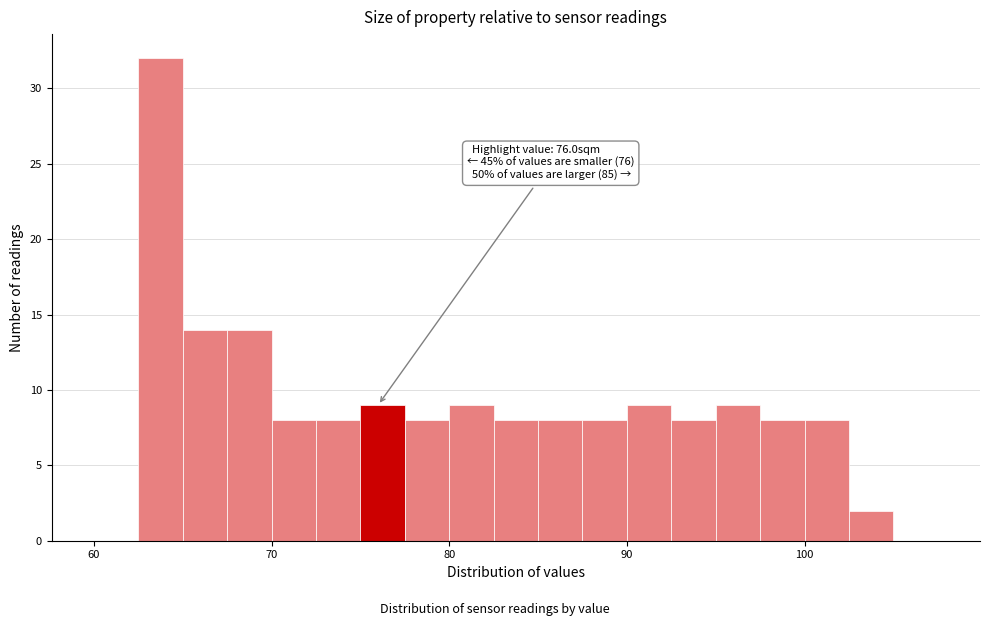

Around what value on the x-axis is the tallest bar? Give the approximate position of its centre, as read against the axis.

64